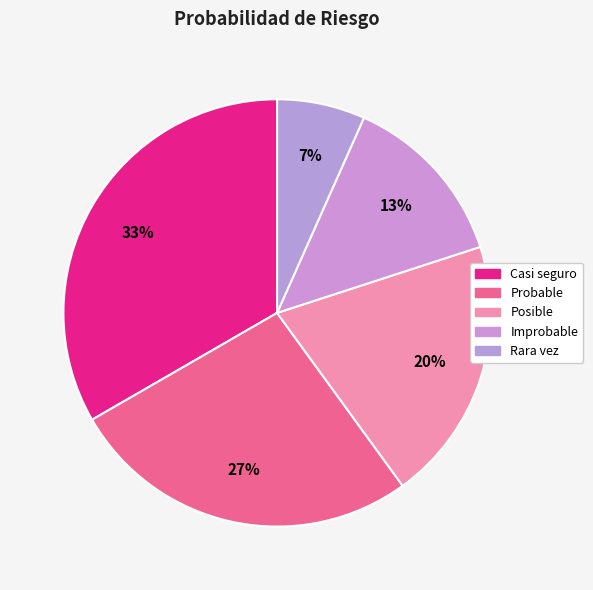

How many segments does this pie chart have?

5